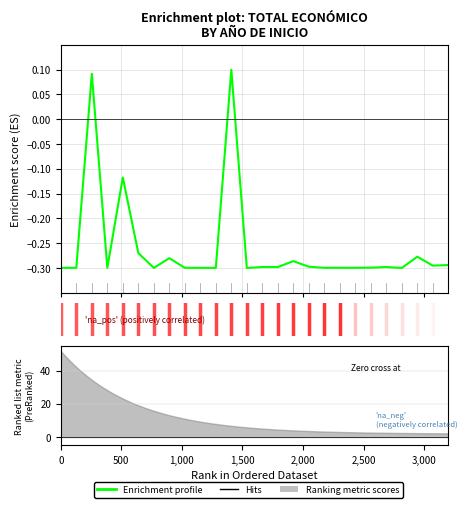

Count the number of values greater than 0.

2